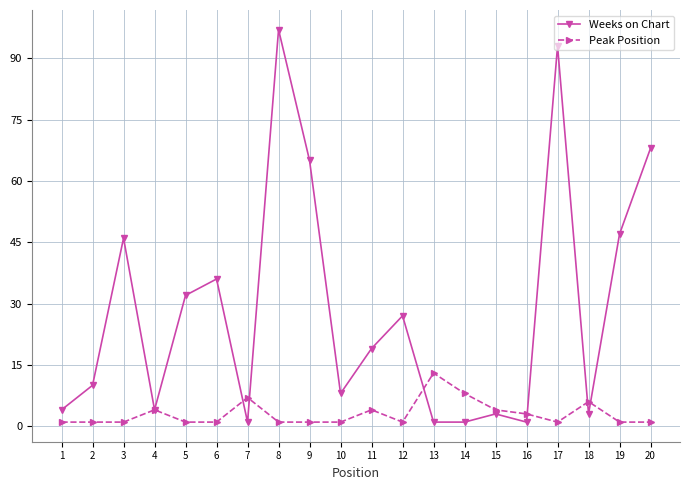

What is the average value of the Weeks on Chart series?

28